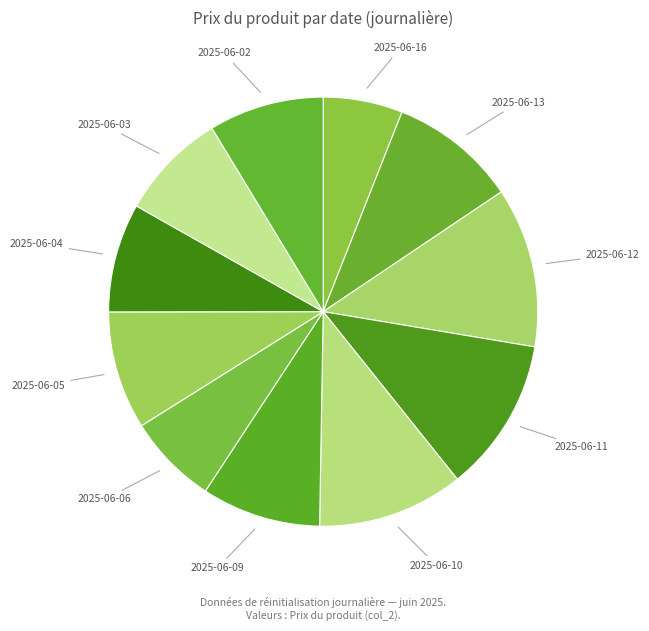

Rank the categories by value from lowest to highest.

2025-06-16, 2025-06-06, 2025-06-03, 2025-06-04, 2025-06-02, 2025-06-05, 2025-06-09, 2025-06-13, 2025-06-10, 2025-06-11, 2025-06-12